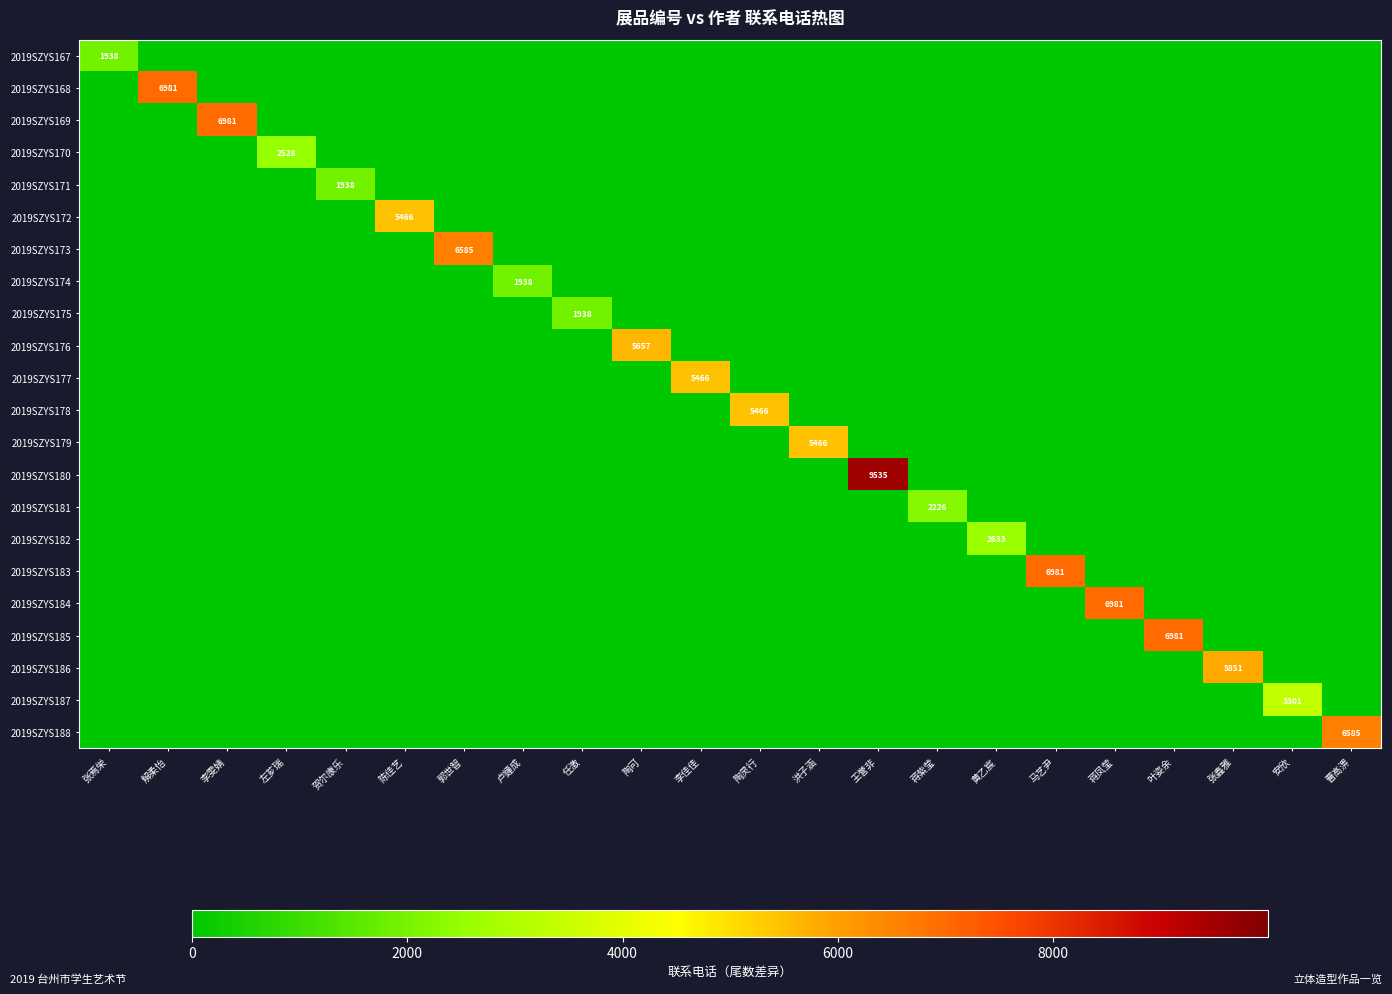

The value of 2019SZYS175 at 任激 is 3095. True or false?

False